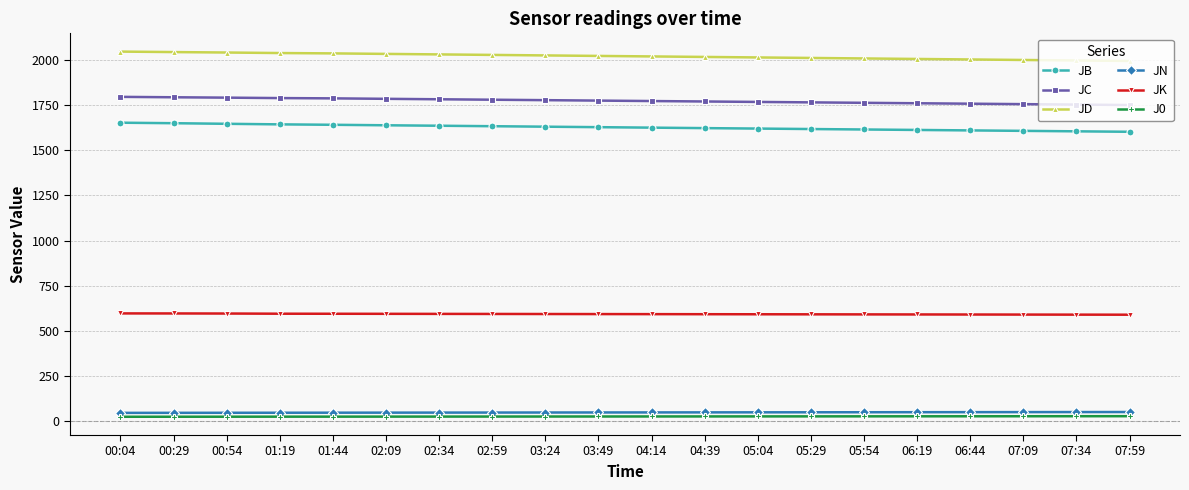

The value of JD at 05:29 is 2010.8. True or false?

True